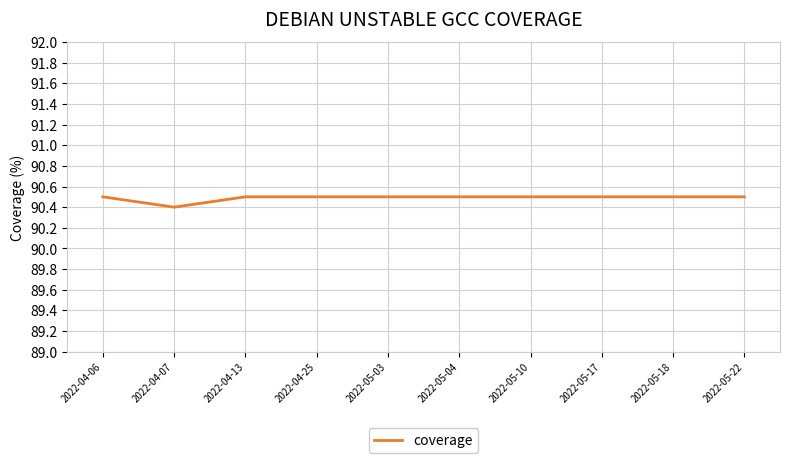

The chart shows a value of 90.5 at 2022-04-25. True or false?

True